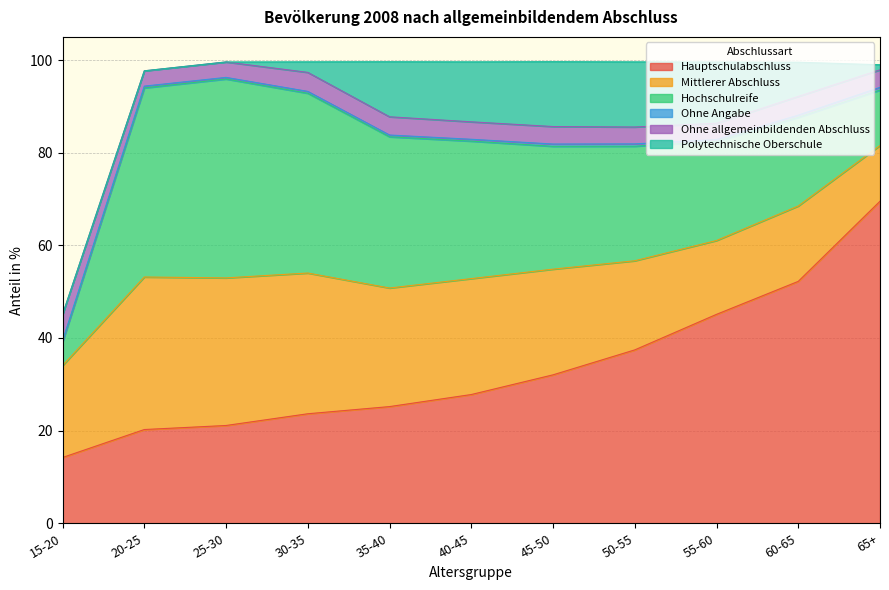

Reading left to right, list all the values displayed in this chart.

Hauptschulabschluss: 14.2	20.2	21.1	23.6	25.2	27.8	32.0	37.4	45.1	52.2	69.5
Mittlerer Abschluss: 19.8	32.9	31.9	30.4	25.6	25.0	22.8	19.2	15.9	16.3	12.0
Hochschulreife: 5.1	40.8	42.9	38.8	32.6	29.7	26.5	24.7	21.4	19.1	12.0
Ohne Angabe: 0.2	0.4	0.3	0.4	0.4	0.4	0.5	0.5	0.4	0.5	0.6
Ohne allgemeinbildenden Abschluss: 5.7	3.3	3.3	4.1	3.9	3.8	3.8	3.6	3.5	4.0	3.8
Polytechnische Oberschule: 0.0	0.0	0.0	2.3	11.9	12.9	14.0	14.1	13.2	7.4	1.1